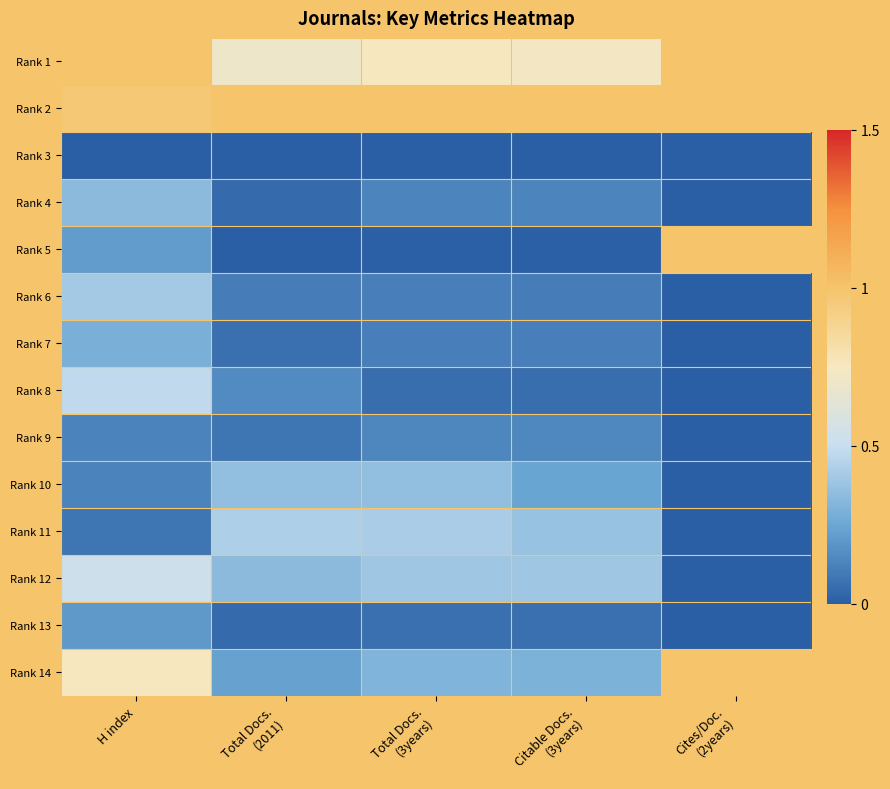

Rank the series by their maximum value, from lowest to highest.

Rank 3, Rank 9, Rank 13, Rank 7, Rank 4, Rank 10, Rank 6, Rank 11, Rank 8, Rank 12, Rank 1, Rank 2, Rank 5, Rank 14